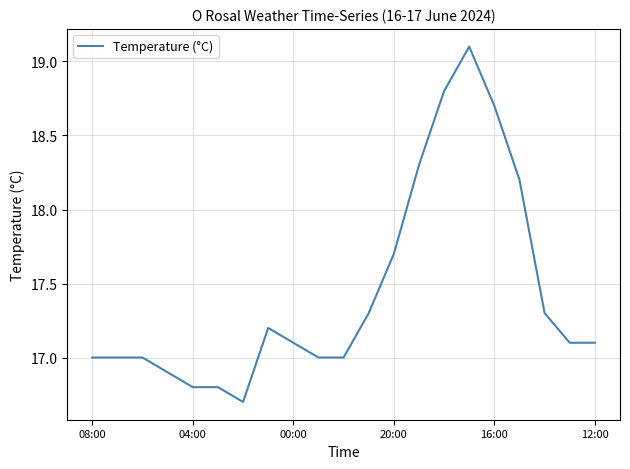

What is the difference between the maximum and minimum values?

2.4